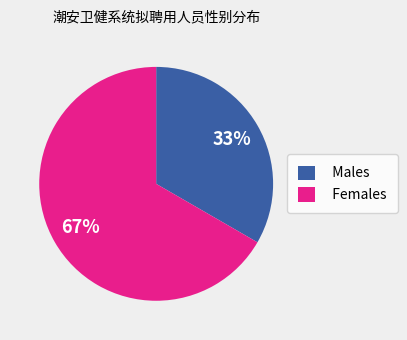

Does any single category account for the majority?

Yes